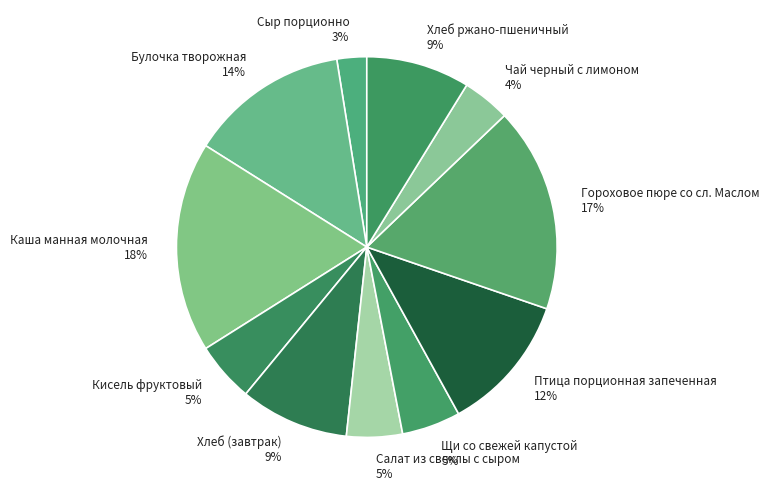

How many slices are in this pie chart?

11